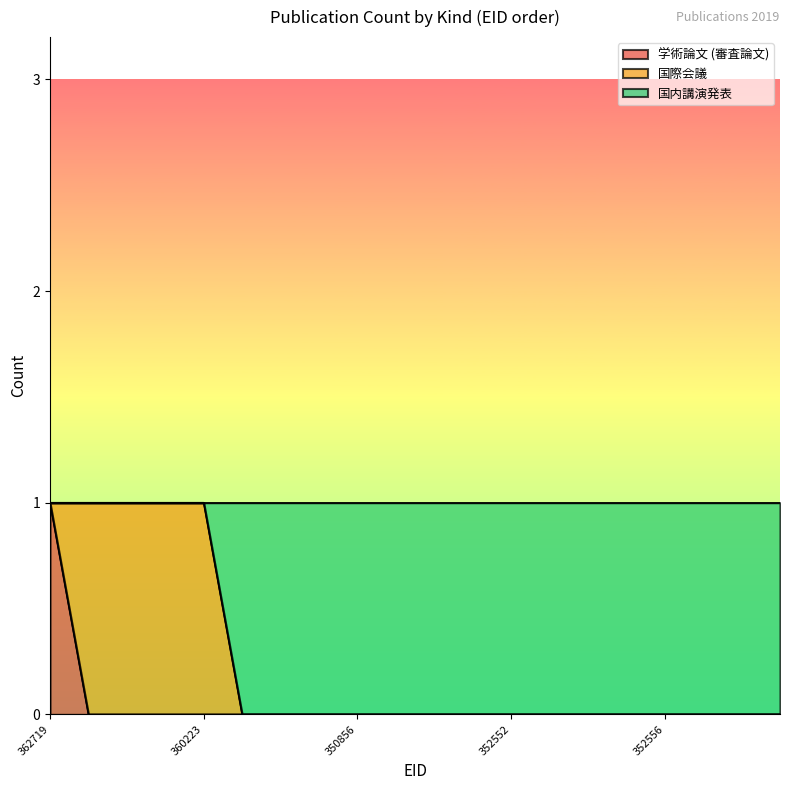

What is the maximum value shown in the chart?

1